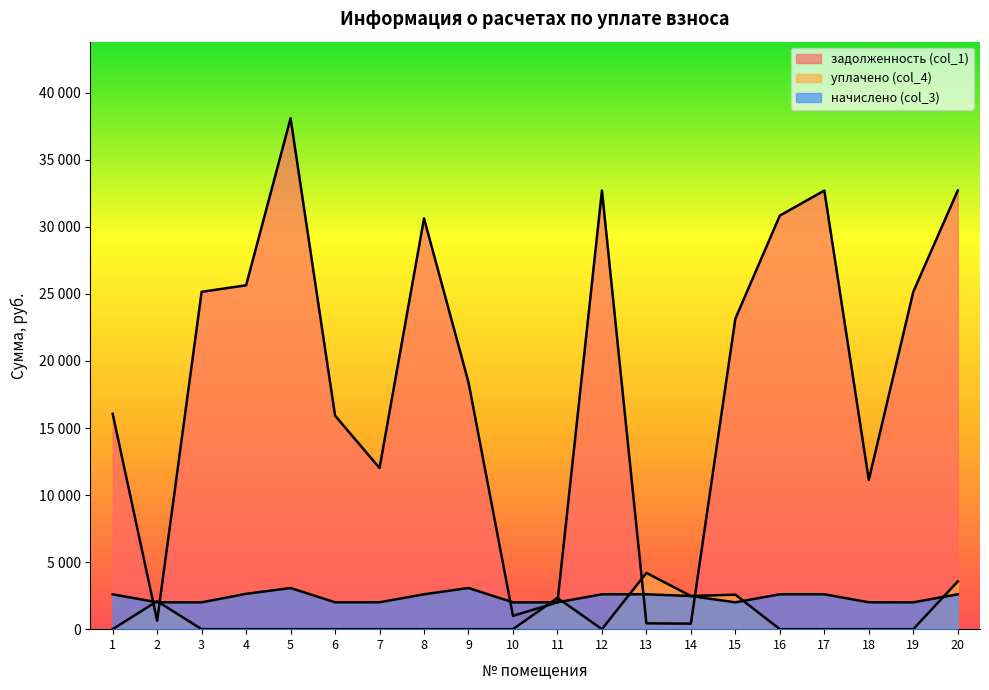

At which category does the chart reach its peak across all series?

5